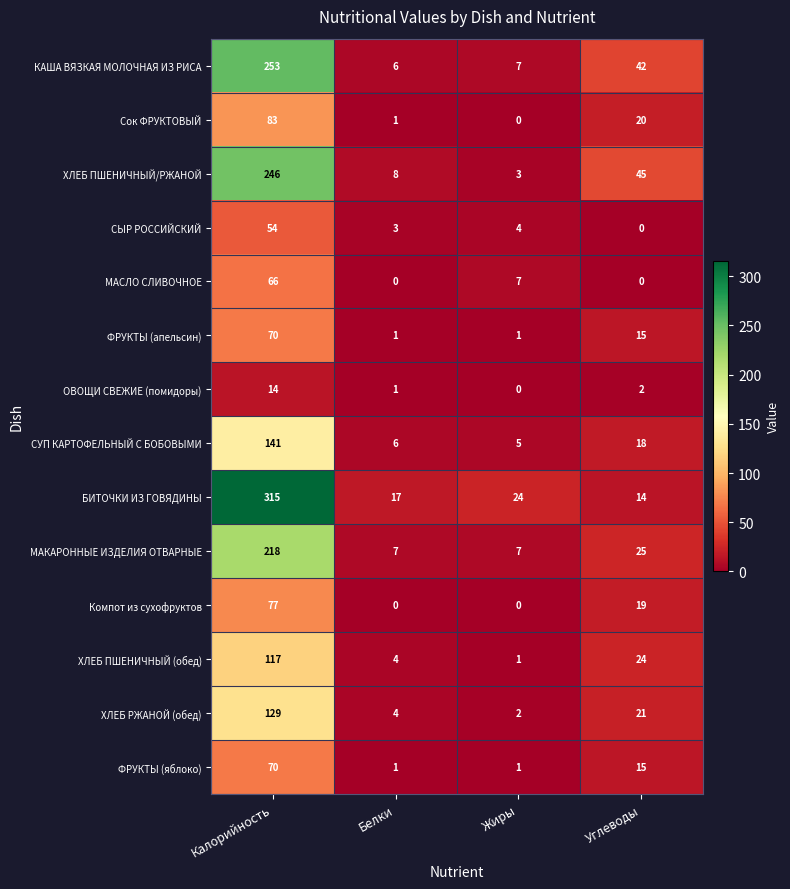

Which series has the largest total across all categories?

БИТОЧКИ ИЗ ГОВЯДИНЫ